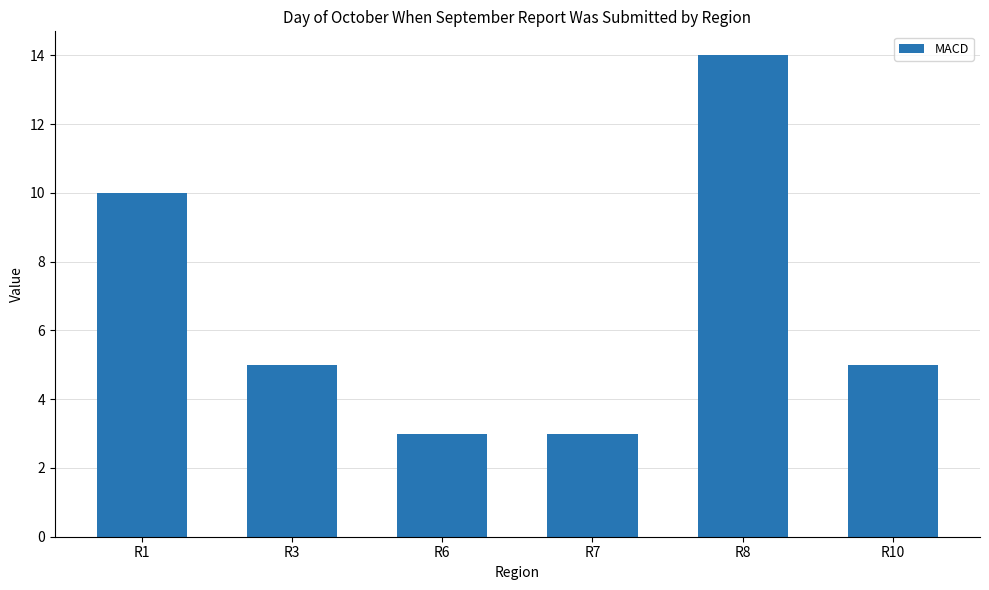

What is the value of the 6th bar from the left?

5